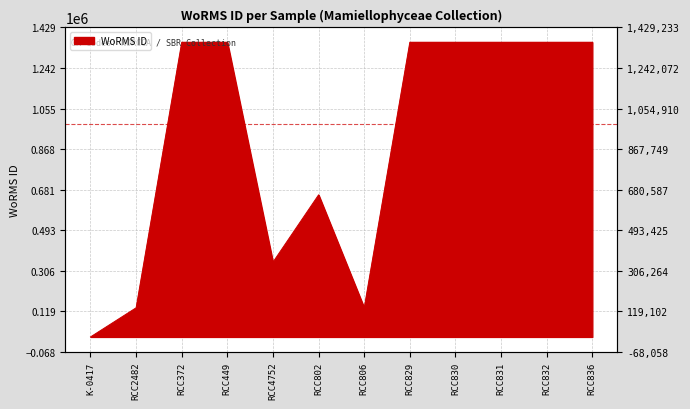

True or false: the data shows 656266 at RCC802.

True